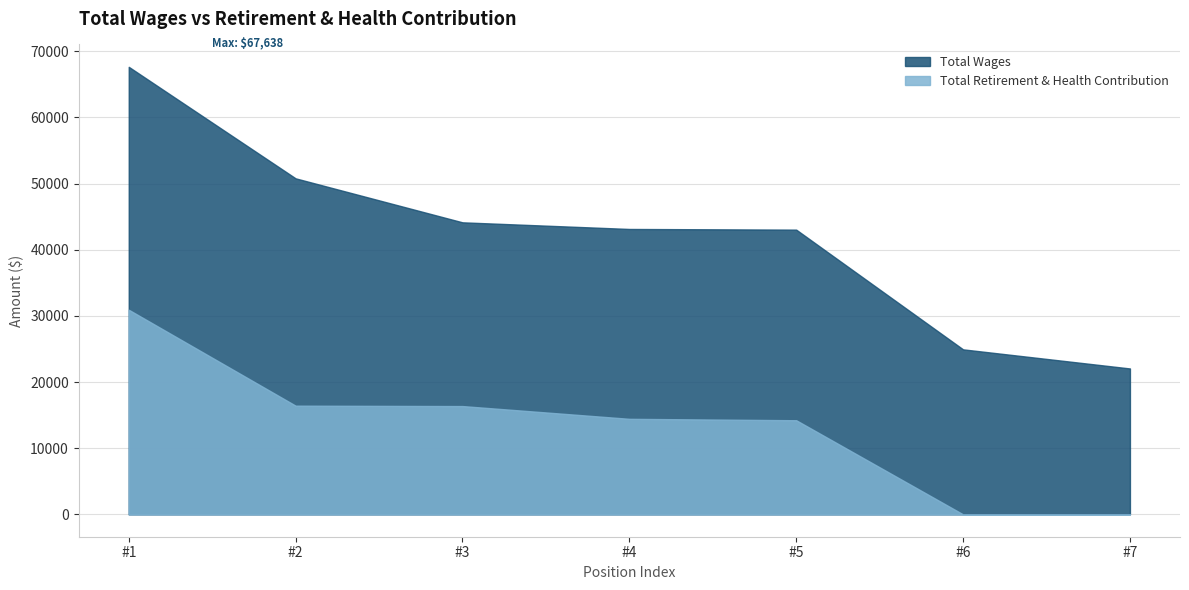

Between #3 and #7, which series saw the biggest shift?

Total Wages